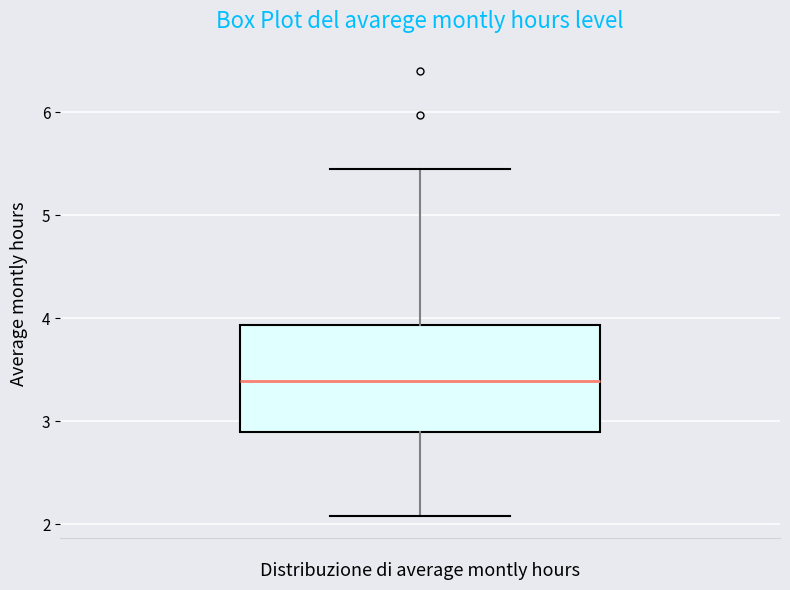

Read this box plot against the y-axis: the position of the median line, the range covered by the box, and the ends of both whiskers. The values are not printed on the chart, so give them approximately, as read against the axis.

median 3.4, box 2.9 to 3.9, whiskers 2.1 to 5.5